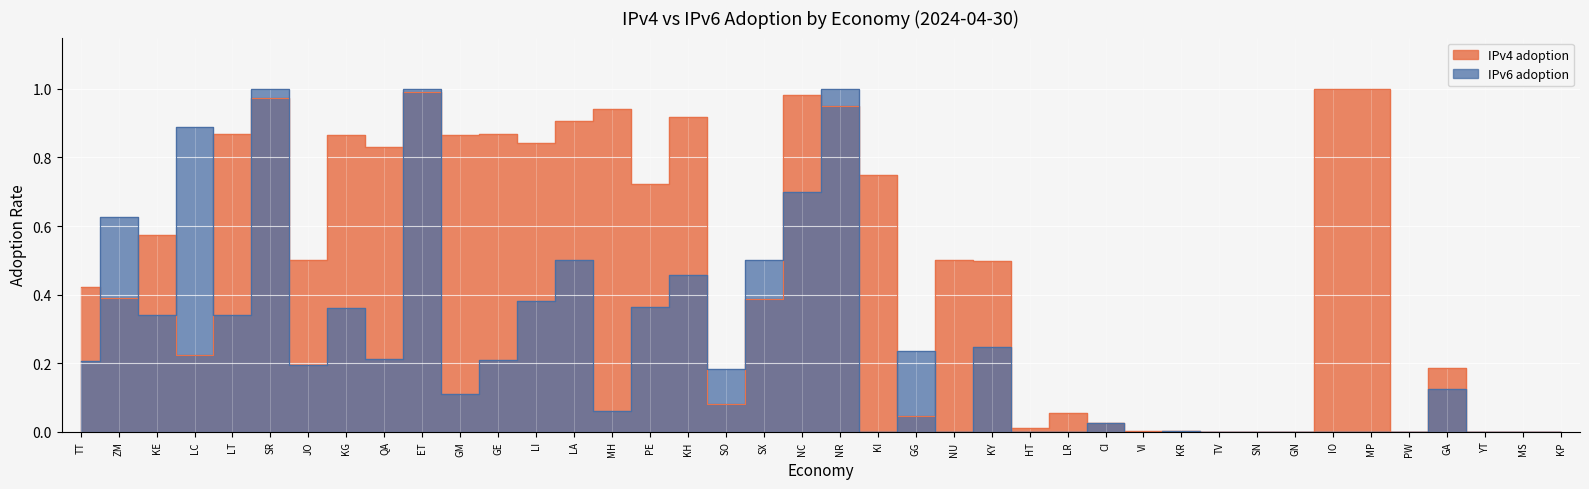

What are all the series names shown in the legend?

IPv4 adoption, IPv6 adoption